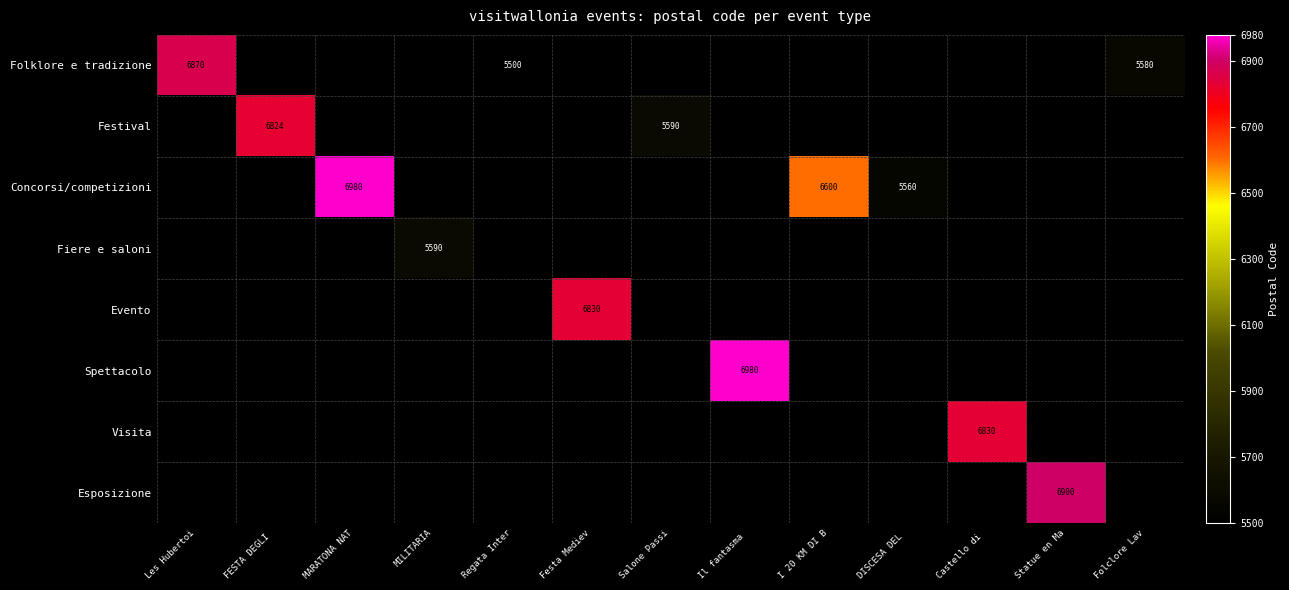

True or false: Concorsi/competizioni has a value of 6980 at MARATONA NAT.

True